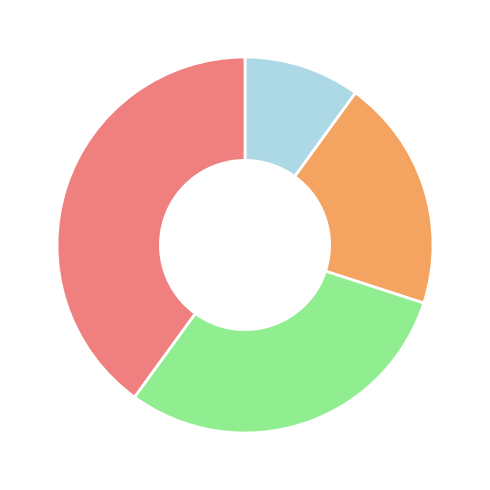

Does any single category account for the majority?

No